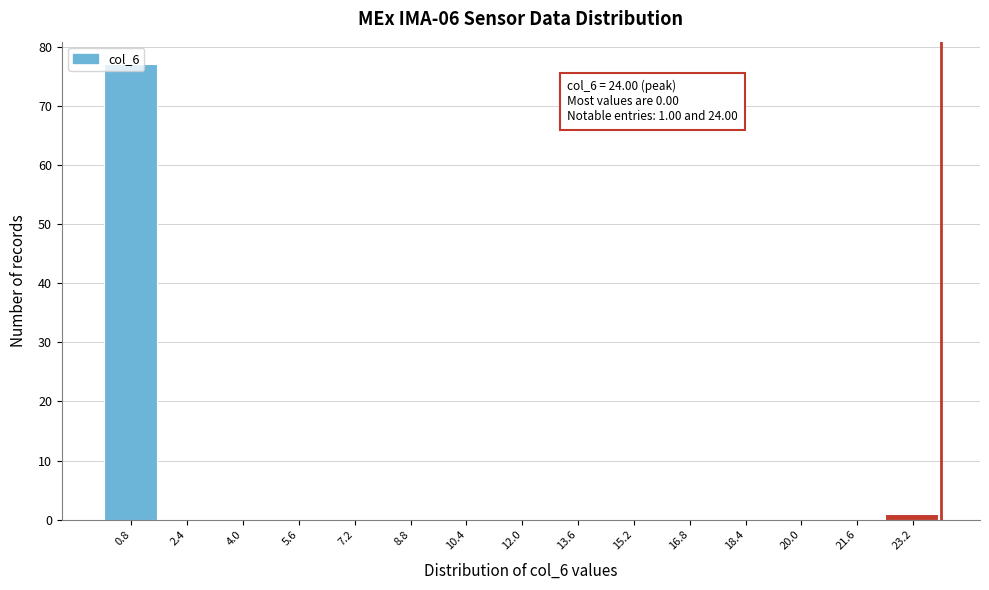

Over which range of the x-axis is the bar tallest?

0.0 to 1.6